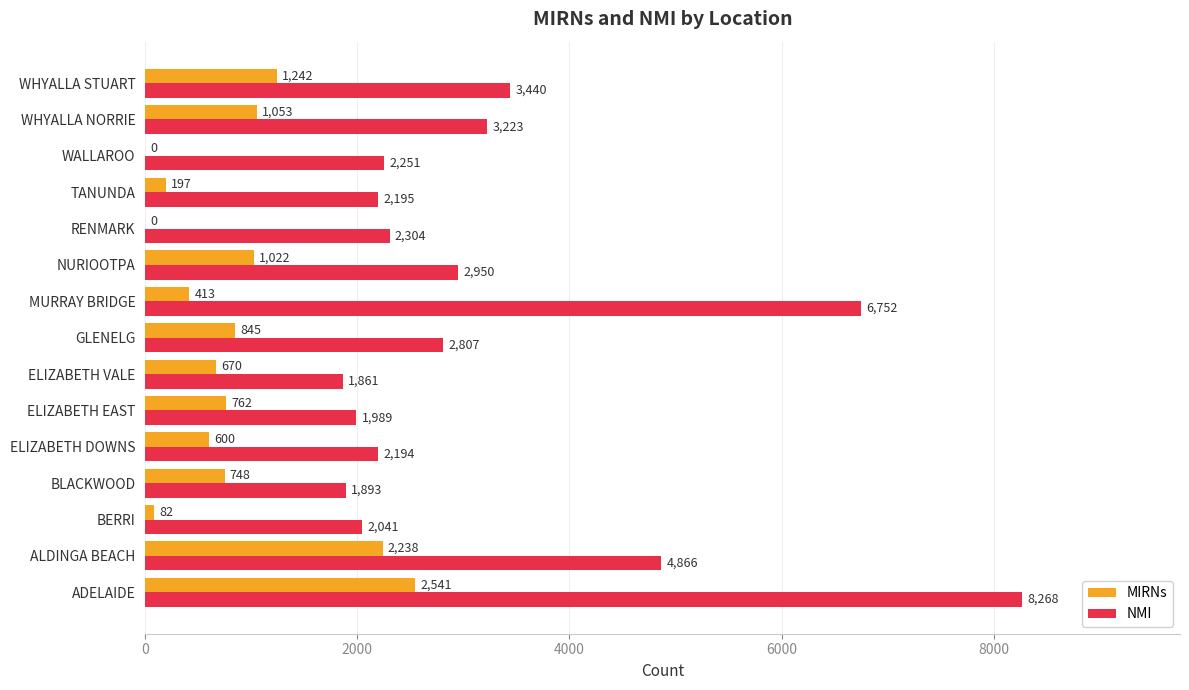

What is the sum of the MIRNs values at BERRI and ELIZABETH DOWNS?

682